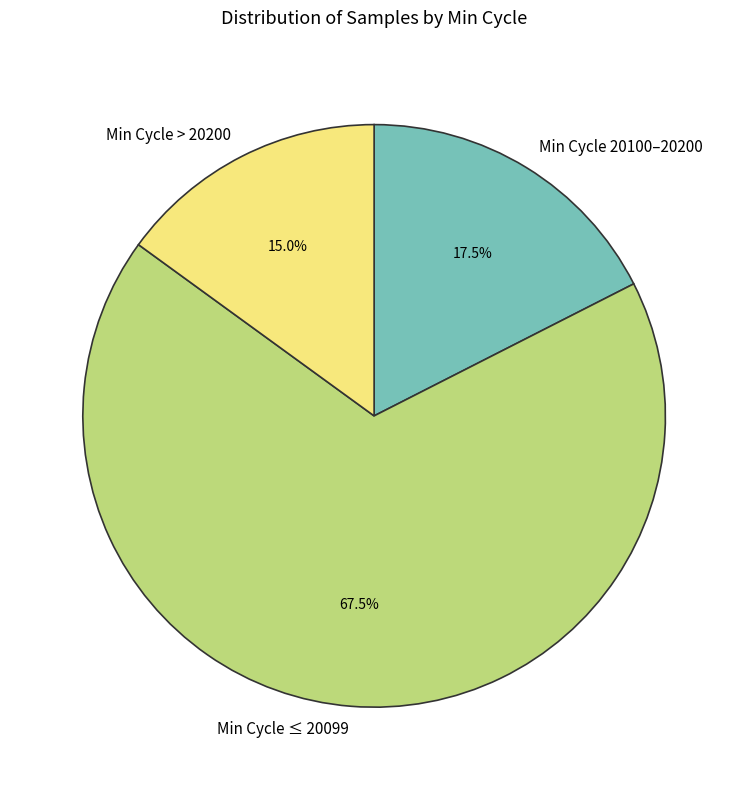

To the nearest percent, what is the average slice percentage?

33%